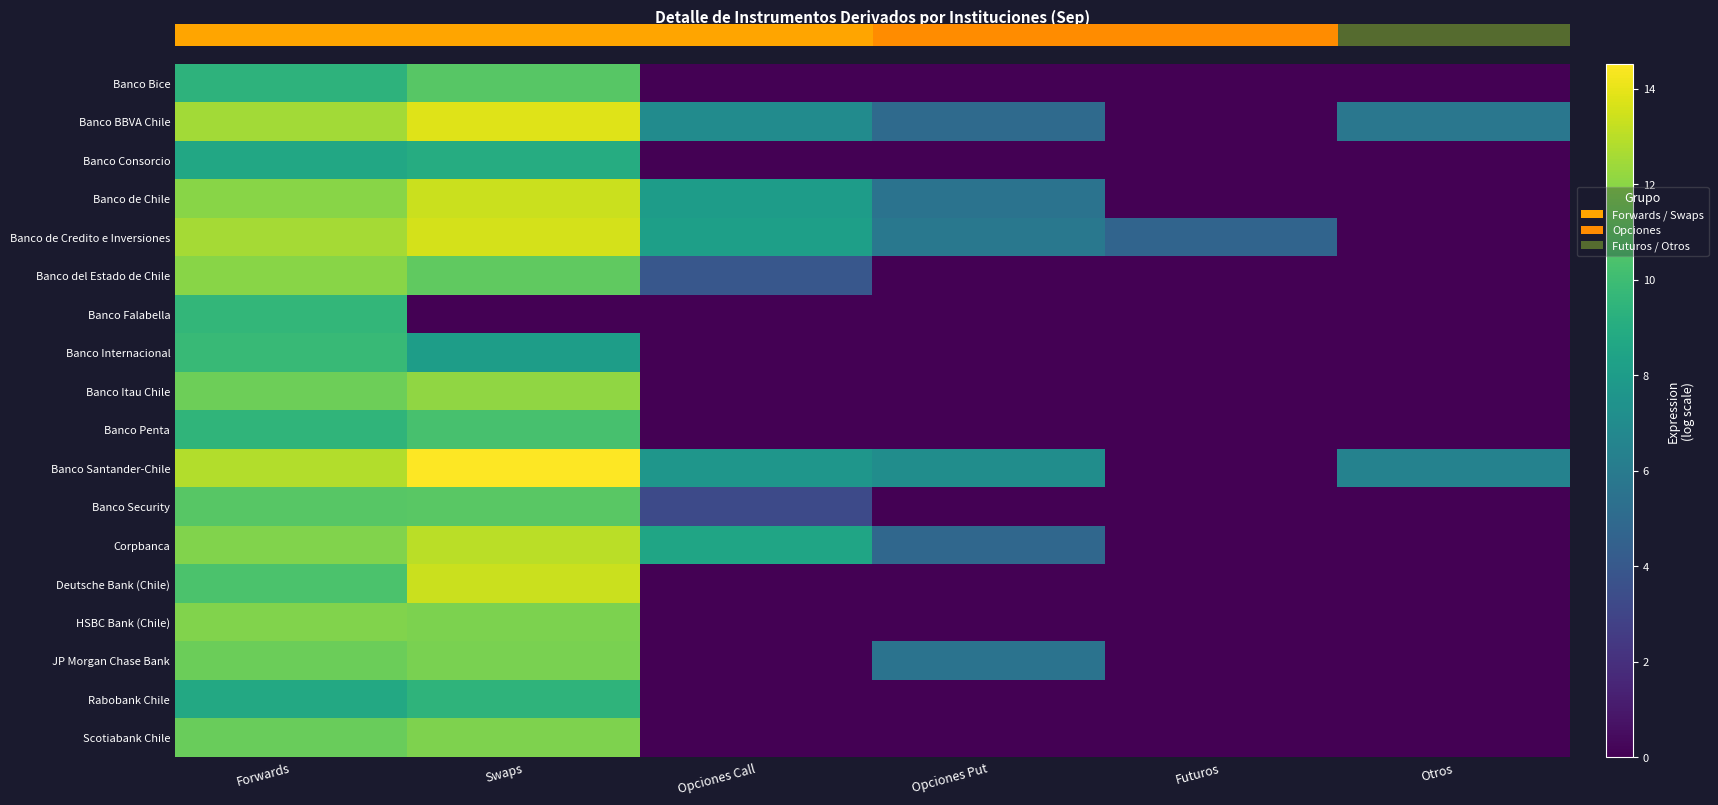

Which series has the widest spread of values?

Banco Santander-Chile